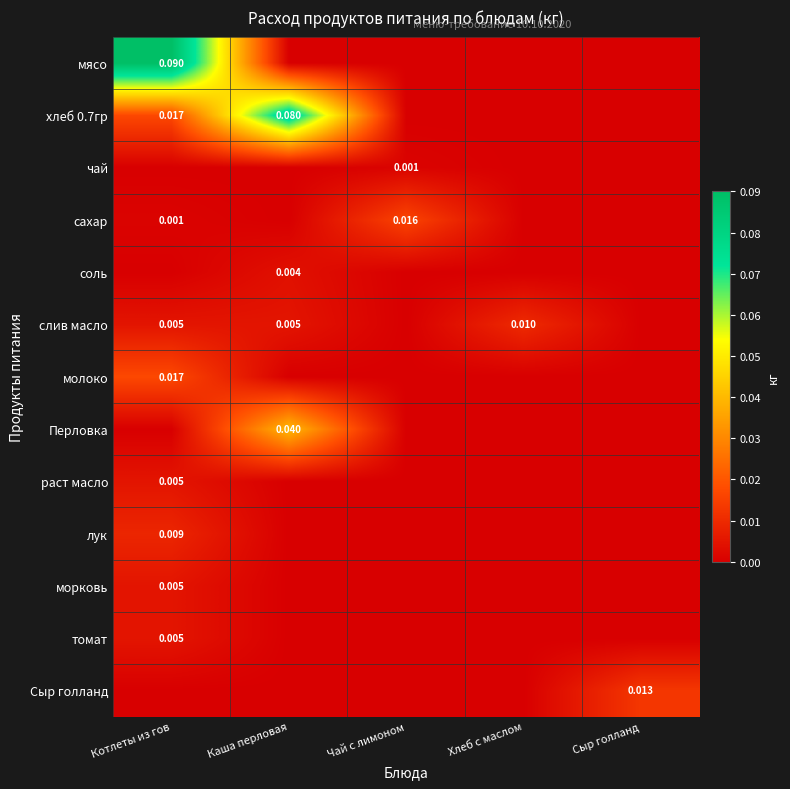

What is the maximum value shown in the chart?

0.1